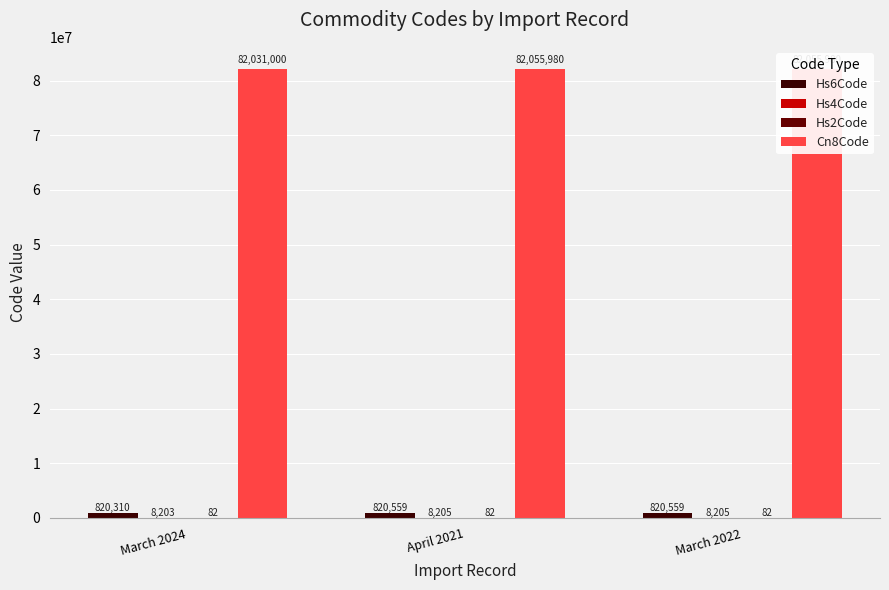

True or false: Hs4Code has a value of 8205 at March 2022.

True